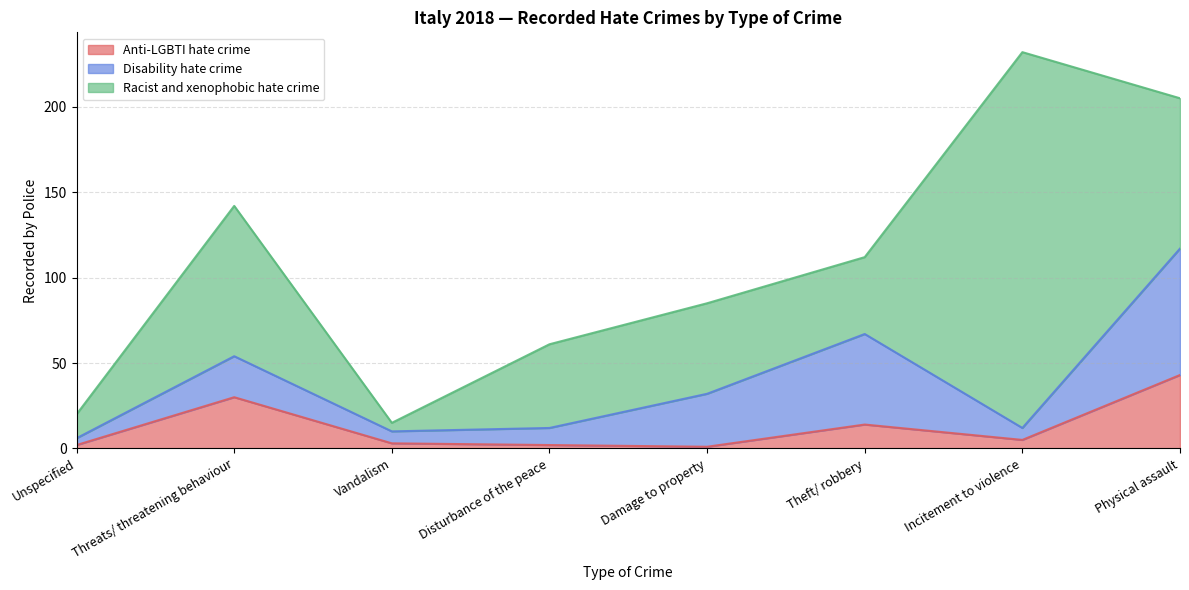

True or false: Disability hate crime and Racist and xenophobic hate crime intersect in this chart.

True